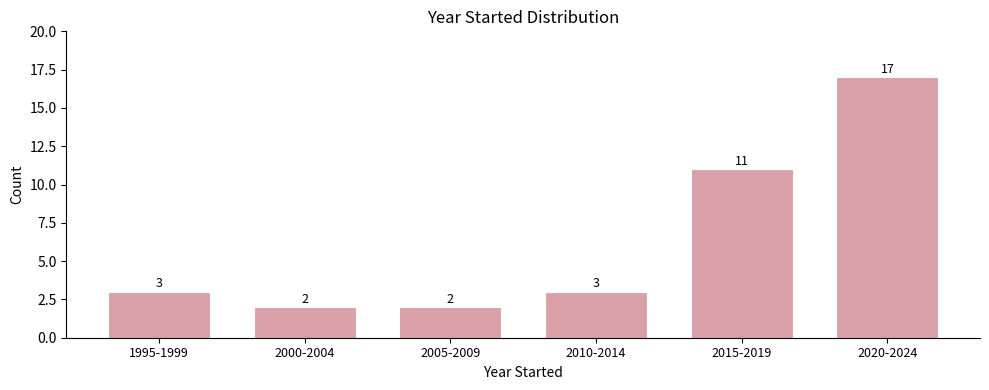

Reading right to left, list all the values displayed in this chart.

17	11	3	2	2	3